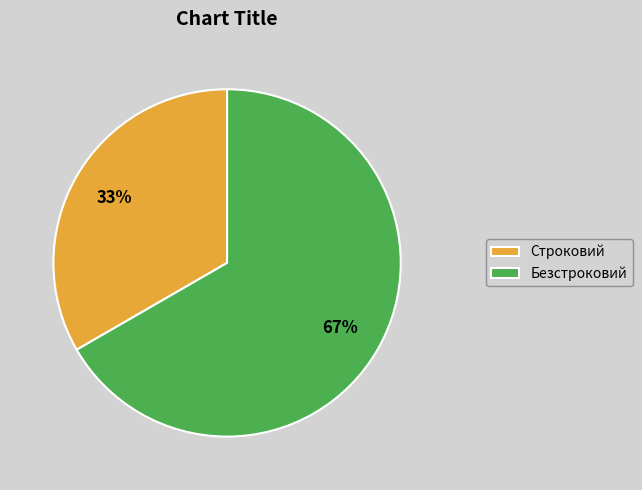

Count the number of slices in the pie.

2